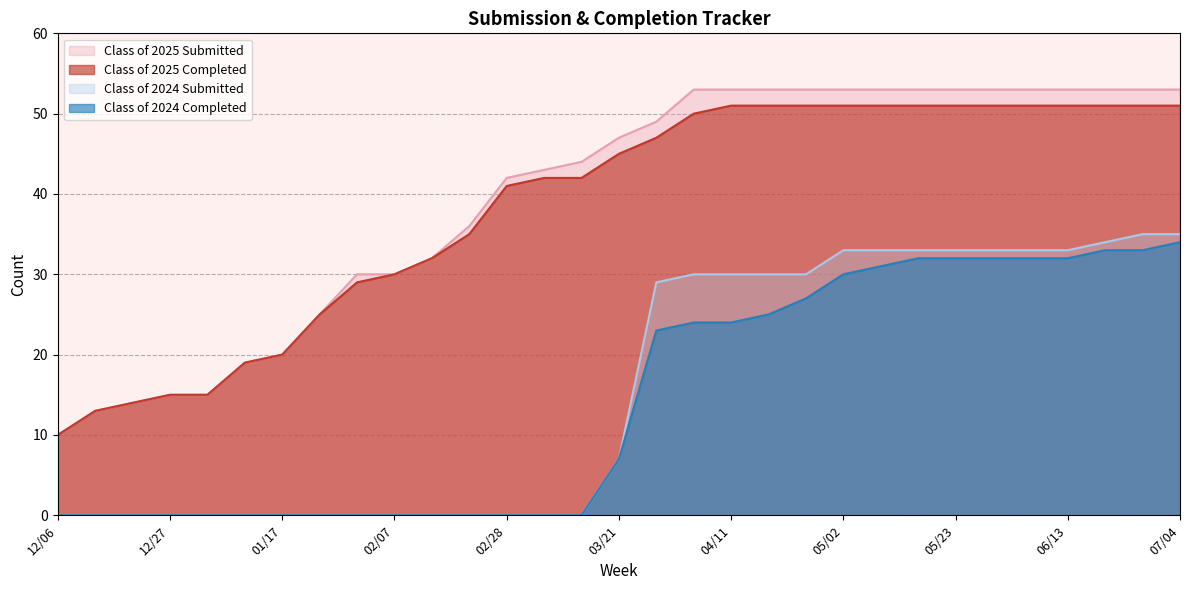

How many data points in Class of 2024 Submitted are above 7?

15